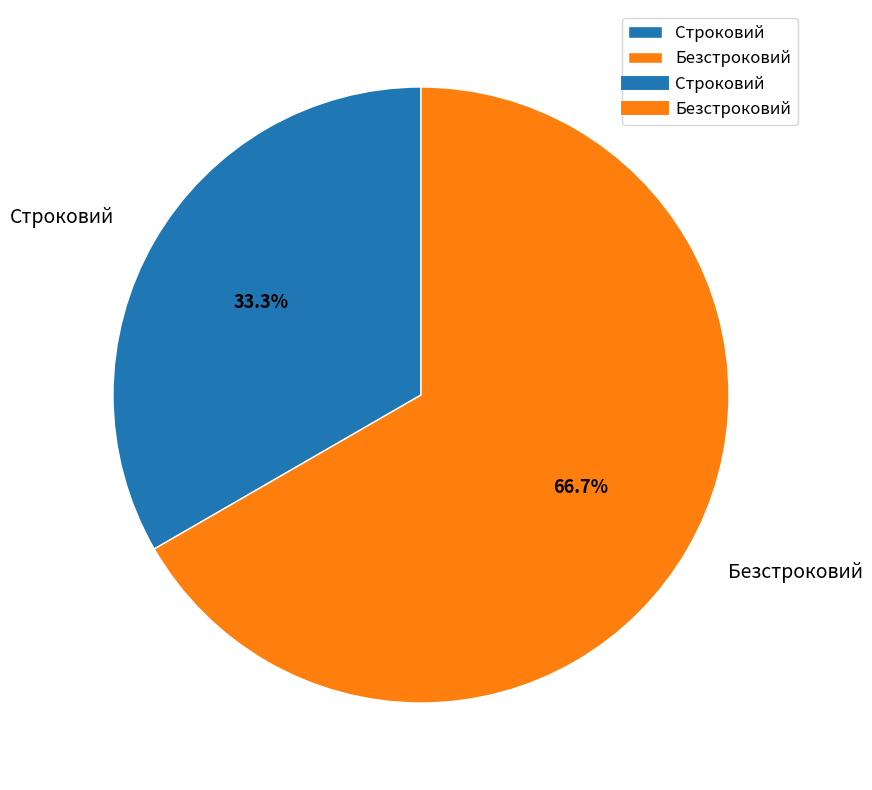

To the nearest percent, what is the combined percentage of Строковий and Безстроковий?

100%